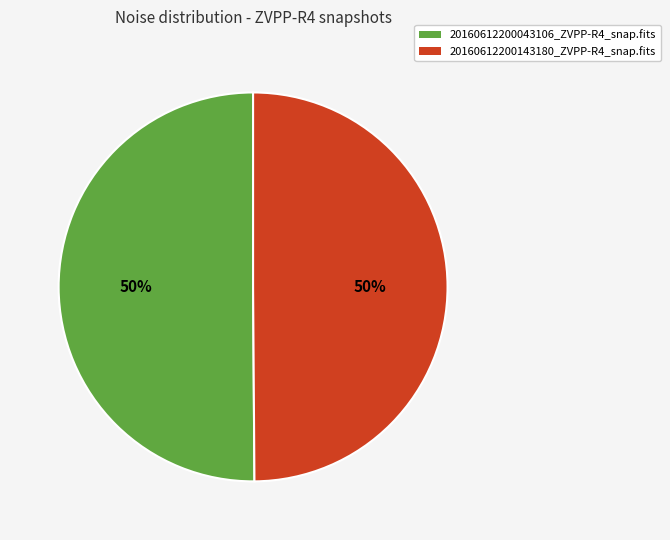

To the nearest percent, what percentage of the pie is 20160612200043106_ZVPP-R4_snap.fits?

50%